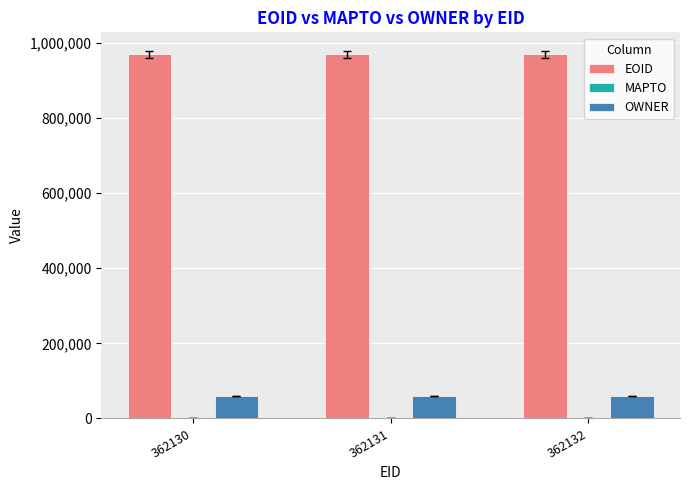

What is the average value of the OWNER series?

60420